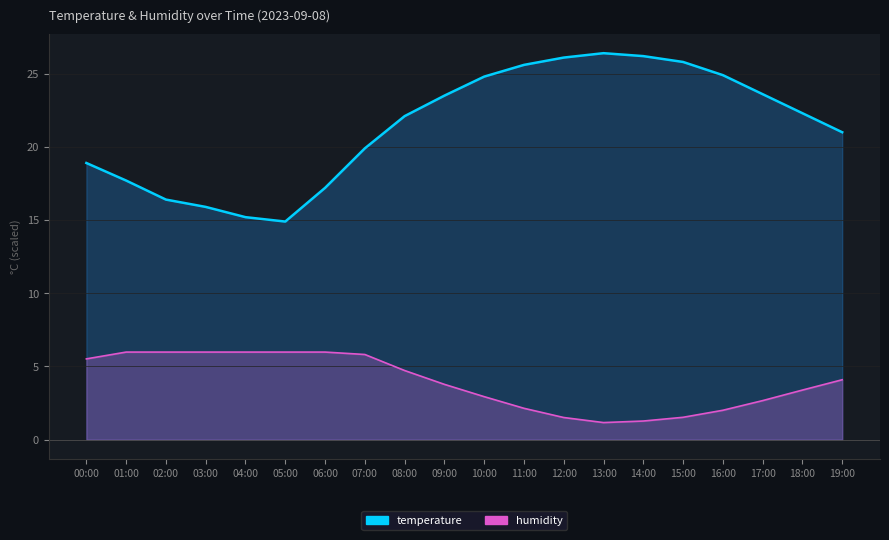

At how many categories does at least one series exceed 12?

20